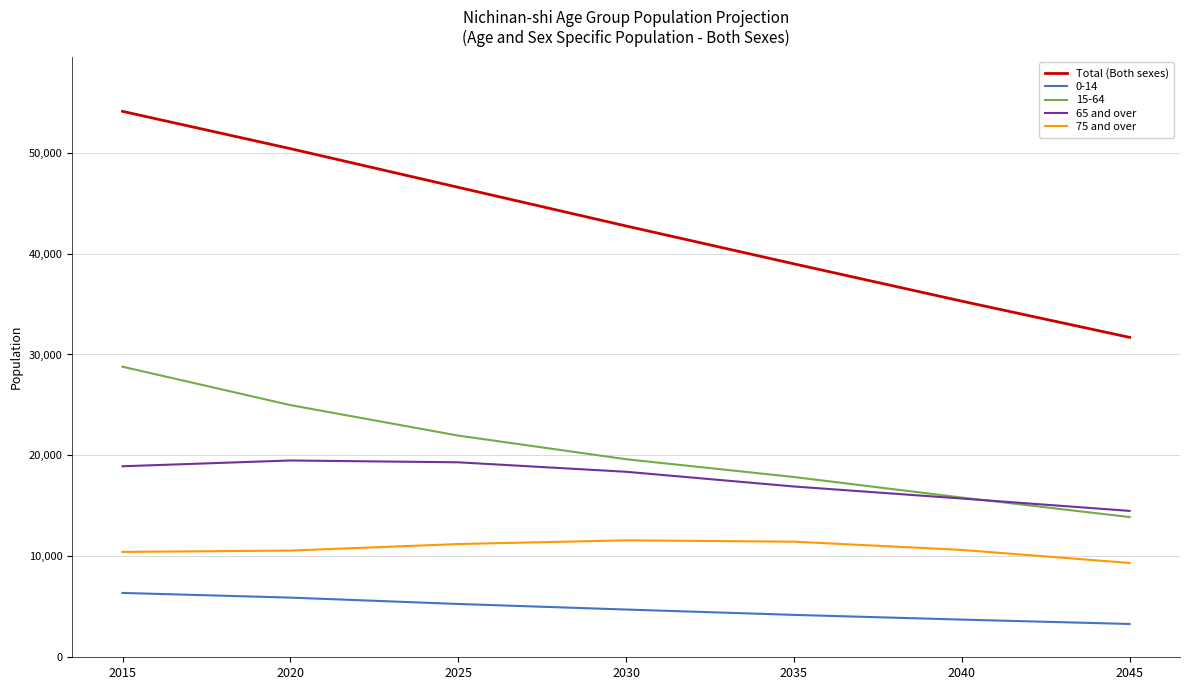

What is the difference between the maximum and minimum values in the Total (Both sexes) series?

22395